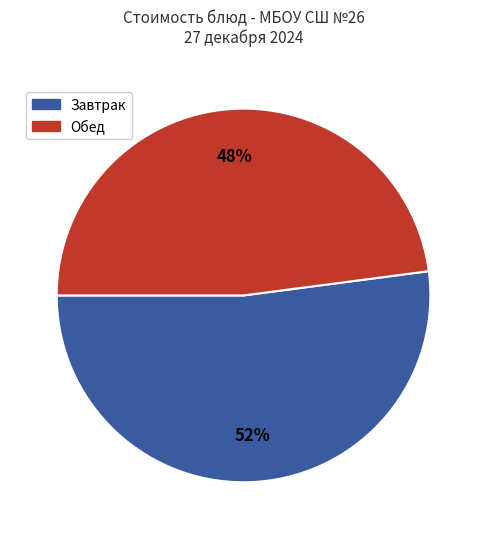

Count the number of slices in the pie.

2